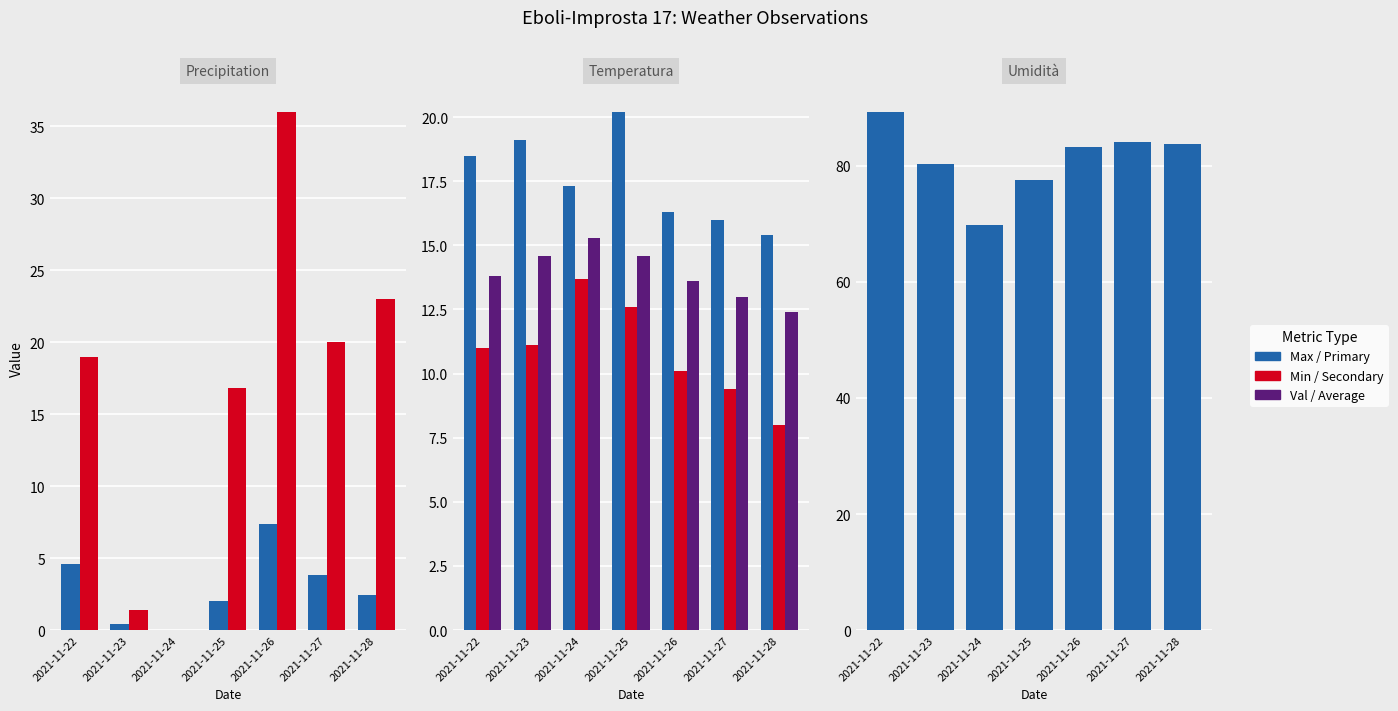

List the series in order of their peak value, highest first.

Umidità Val (%), Precipitation Val (mm), Temperatura Max (°C), Temperatura Val (°C), Temperatura Min (°C), Precipitation Max (mm)